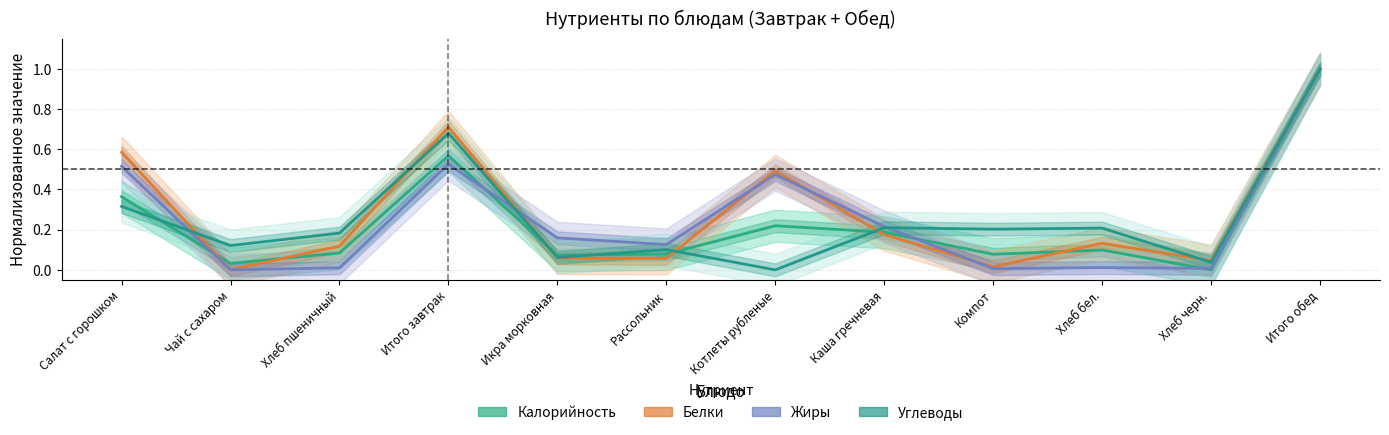

After their last crossing, which series has the higher values: Калорийность or Углеводы?

Калорийность